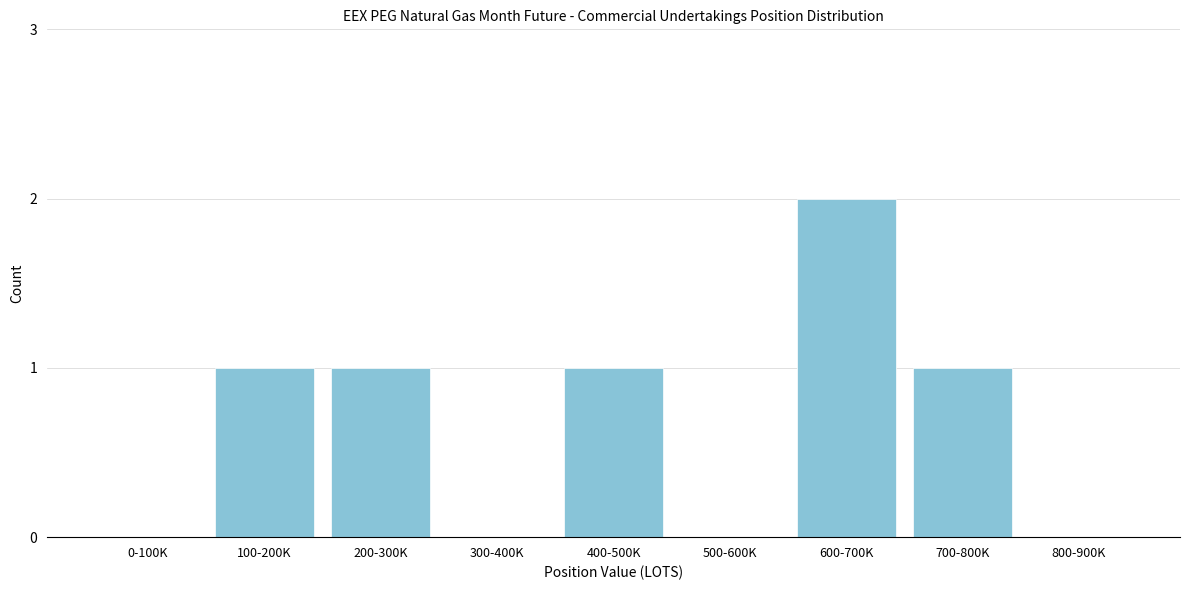

Reading left to right, extract all data points from this chart.

0-100K=0	100-200K=1	200-300K=1	300-400K=0	400-500K=1	500-600K=0	600-700K=2	700-800K=1	800-900K=0